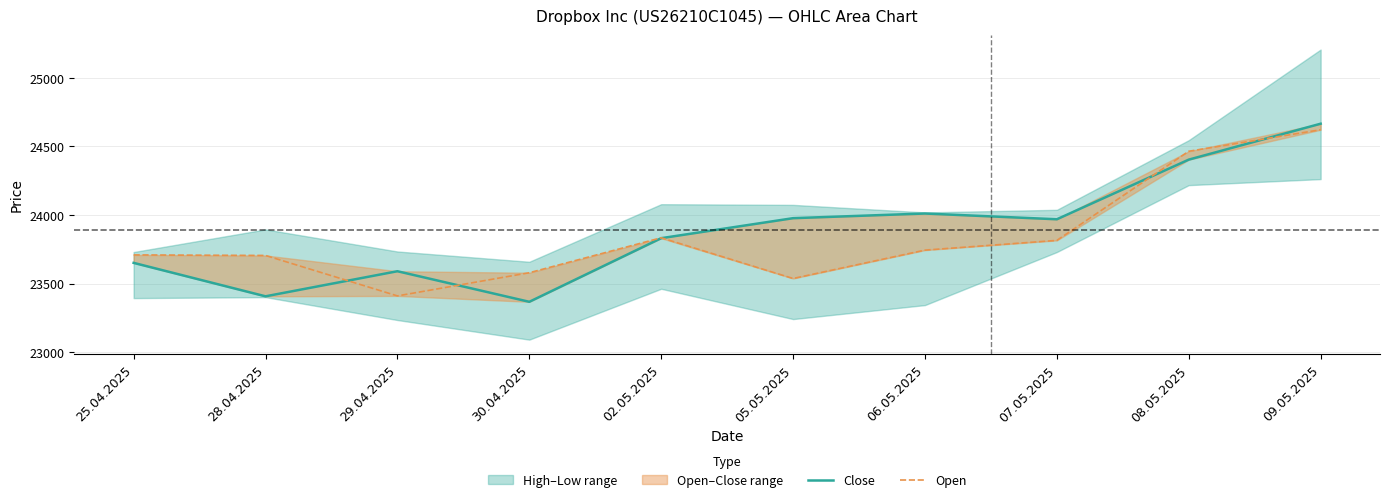

What is the label of the 6th point from the left?

05.05.2025